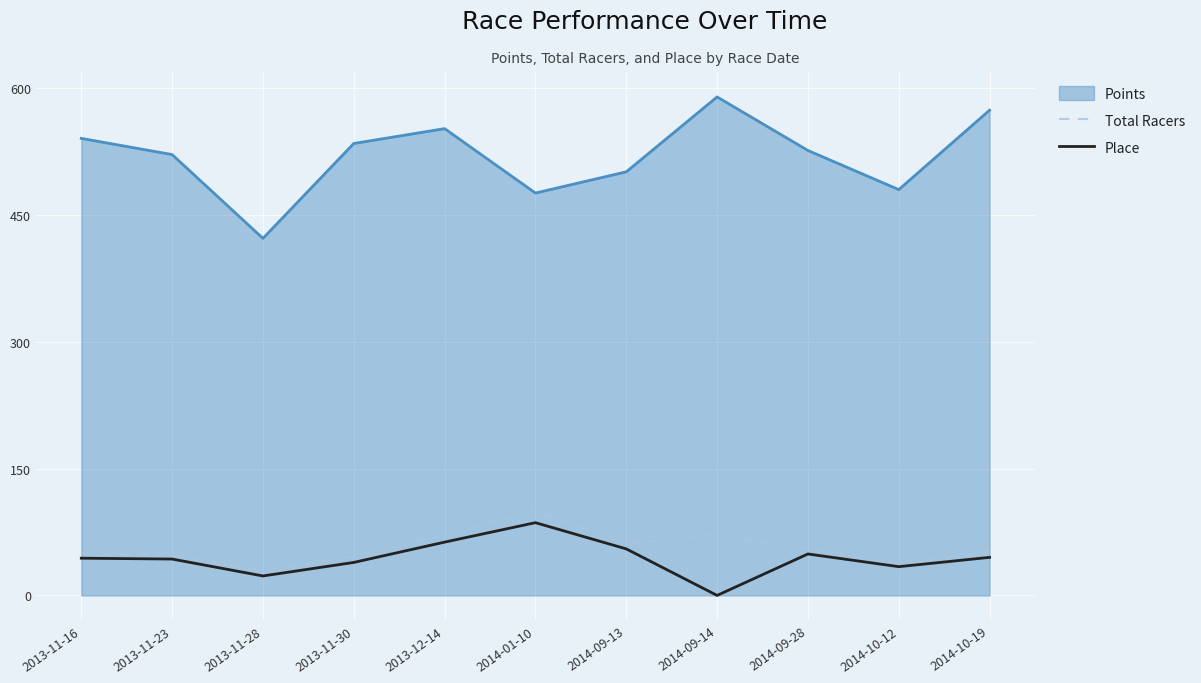

At which category is the sum across all series the highest?

2013-12-14